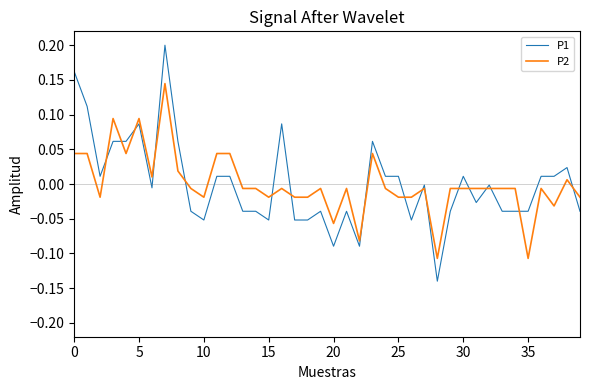

Which series has the largest range (max minus min)?

P1